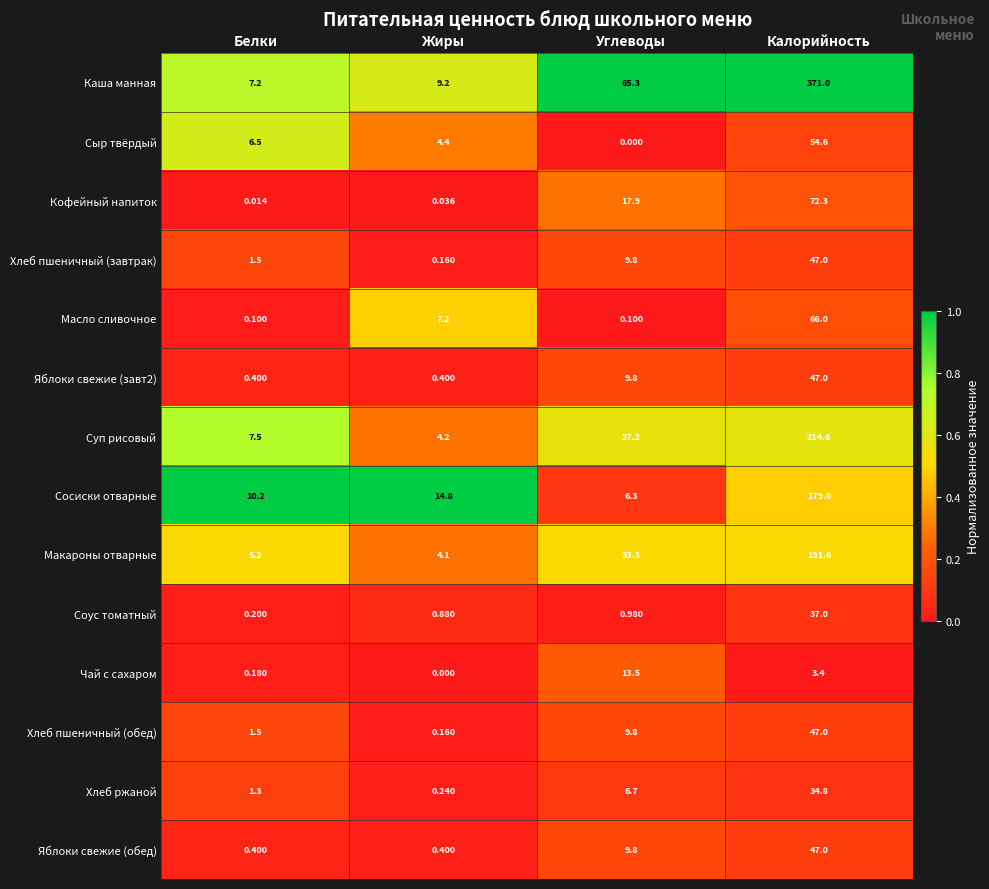

At which label is Соус томатный closest to 18?

Углеводы